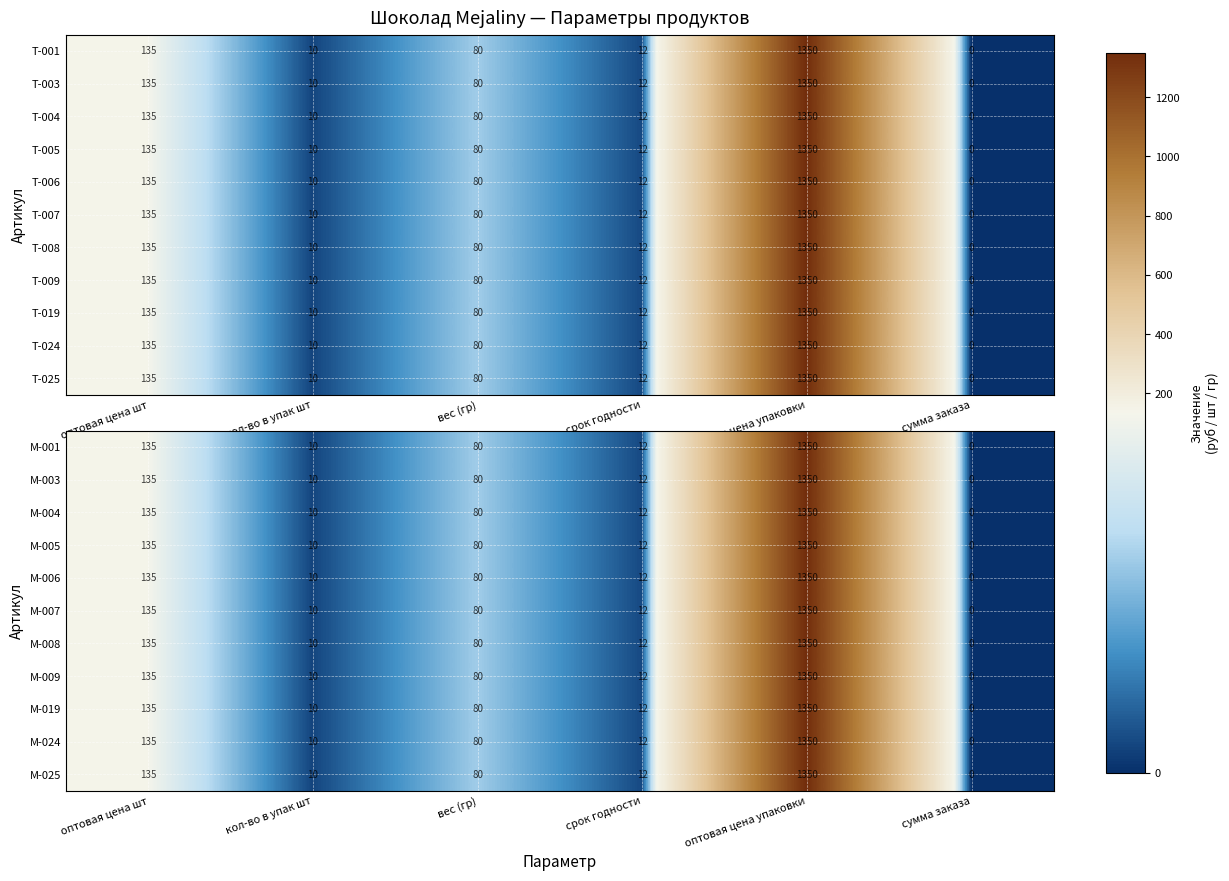

What is the approximate value of М-001 at оптовая цена шт, to the nearest 50?

150